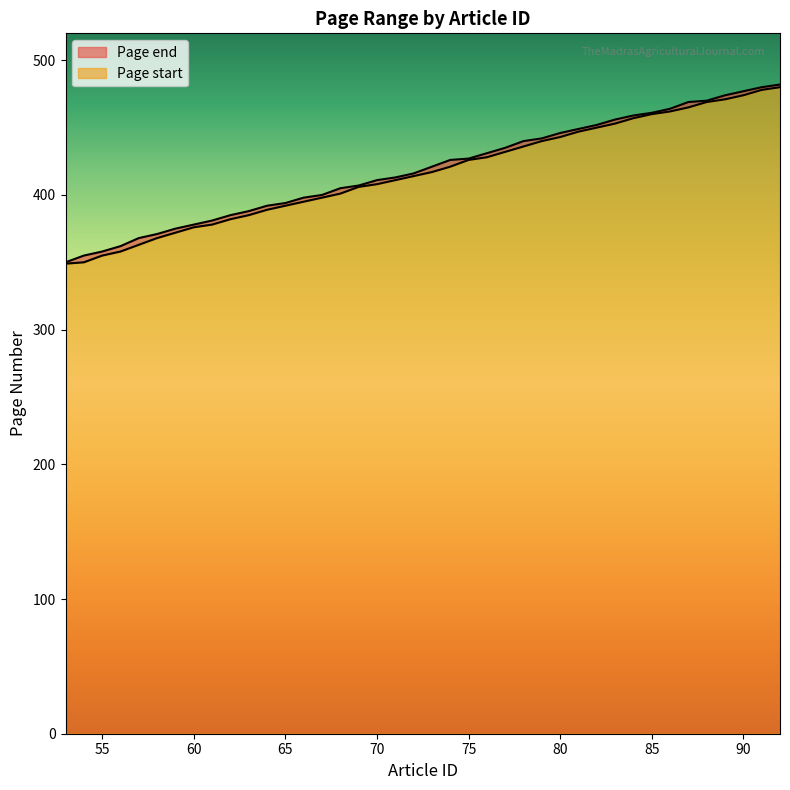

What is the difference between the maximum and minimum values in the Page start series?

131